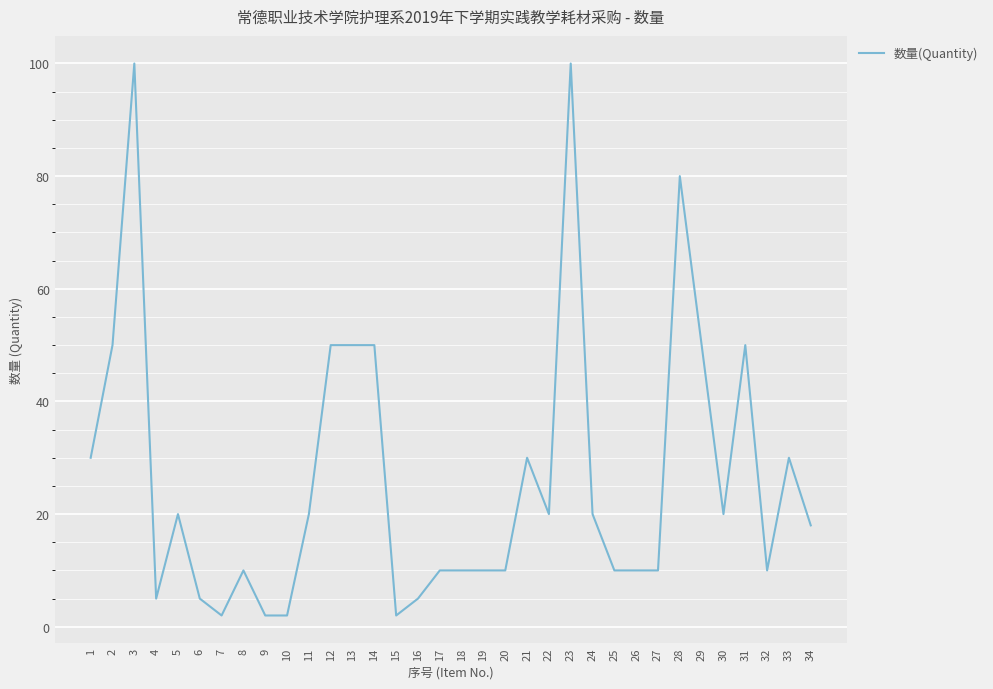

Where does the data first go above 20?

1